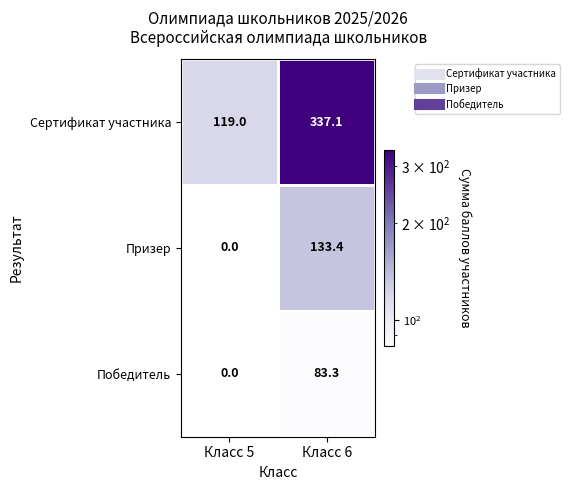

Which series has the widest spread of values?

Сертификат участника